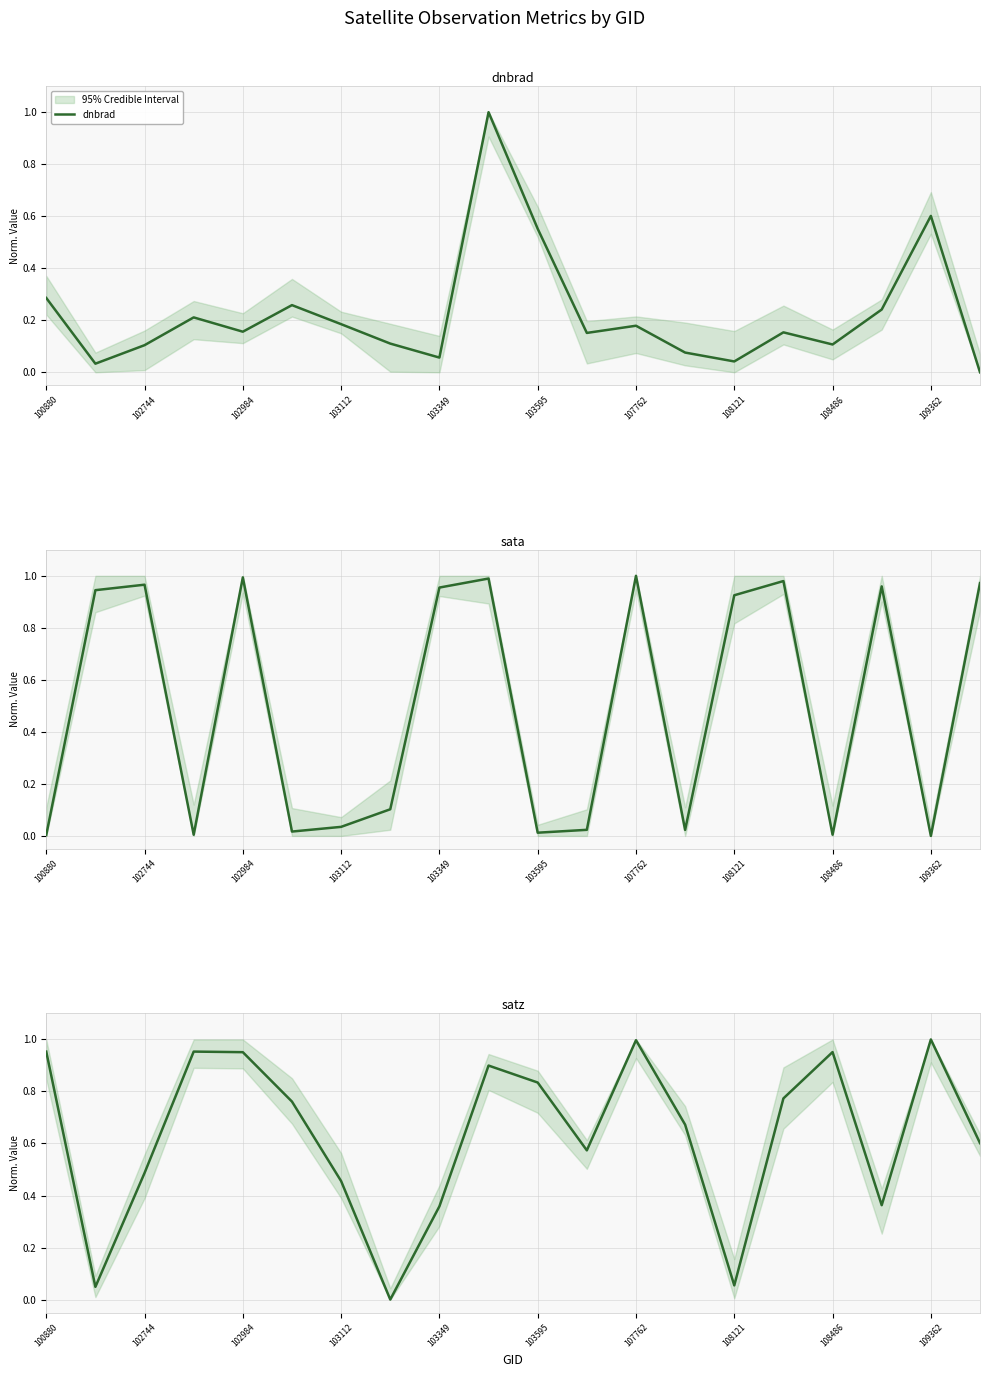

What is the maximum value for dnbrad?

1.0